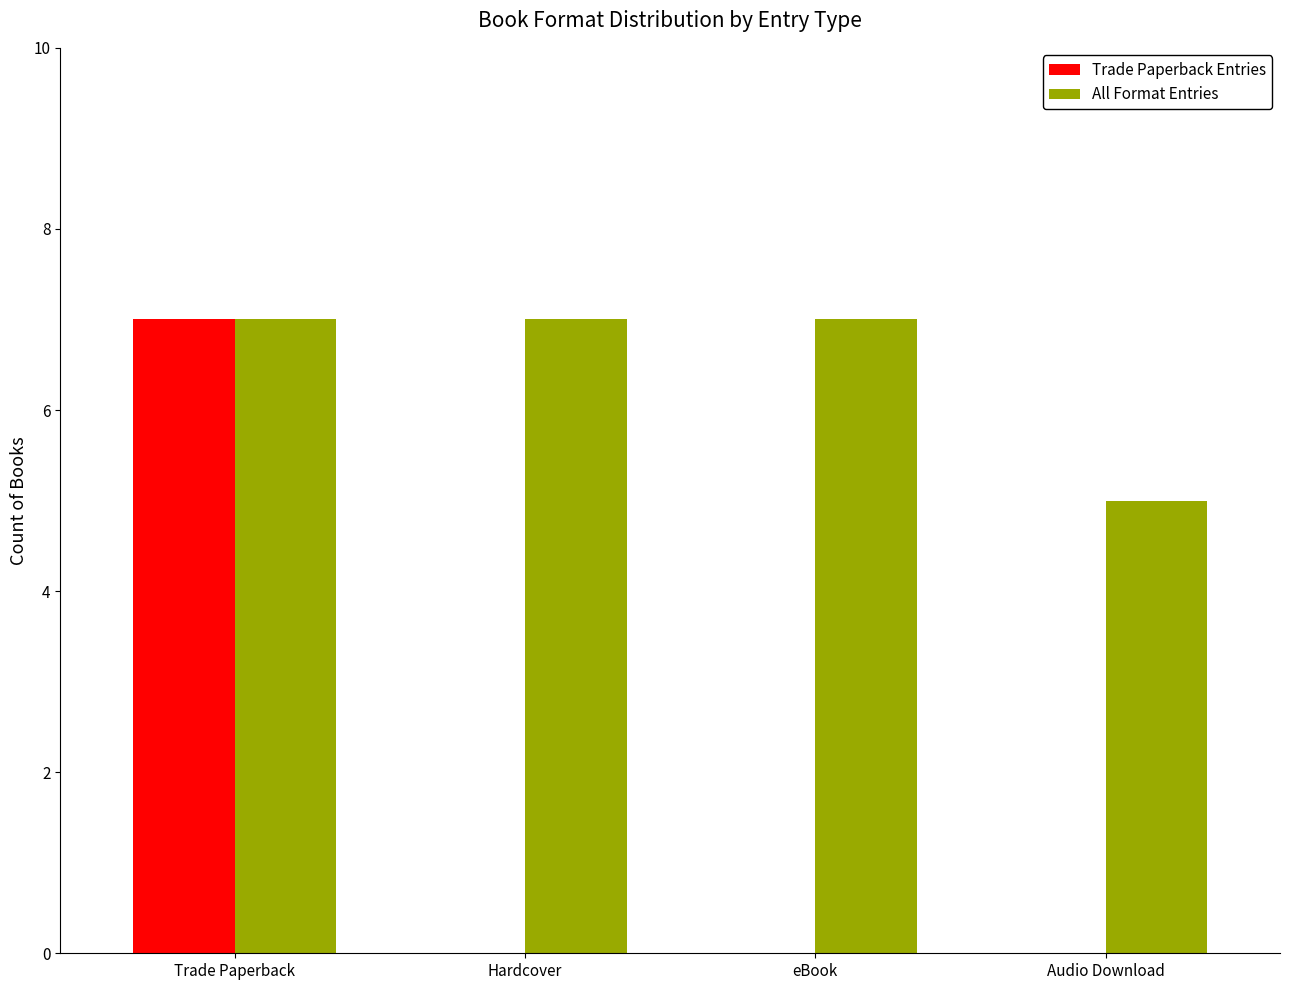

How many categories are shown in the chart?

4